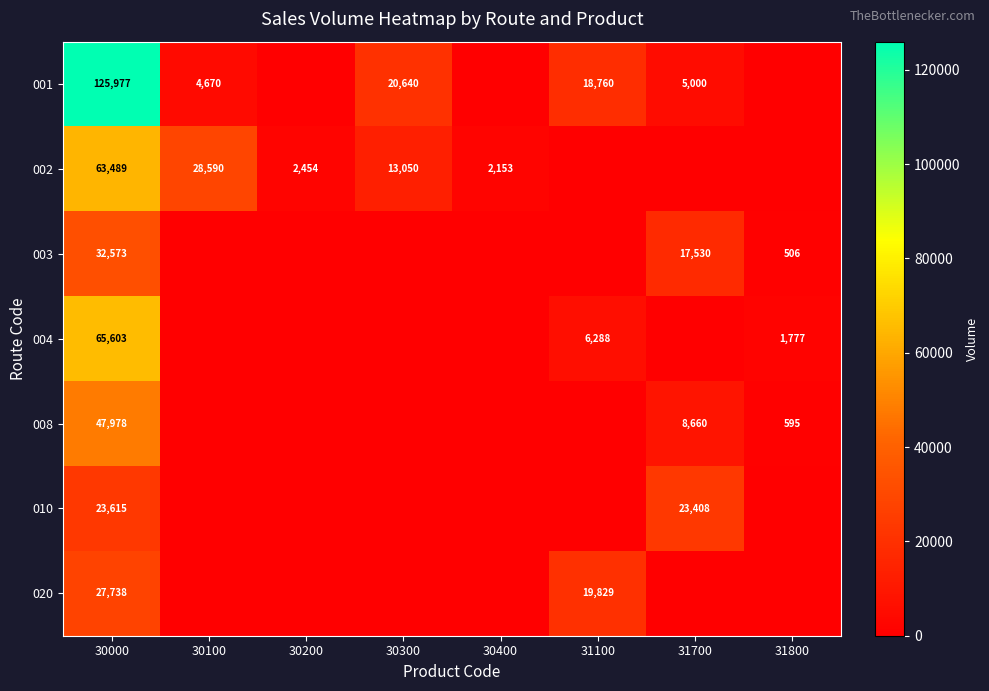

The 001 series shows 5000 at 31700. True or false?

True